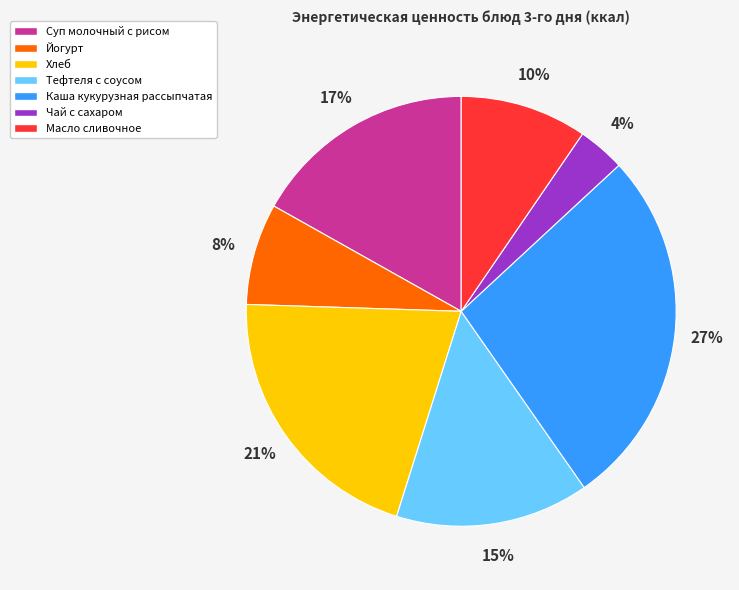

Is the sum of Чай с сахаром and Йогурт greater than half?

No